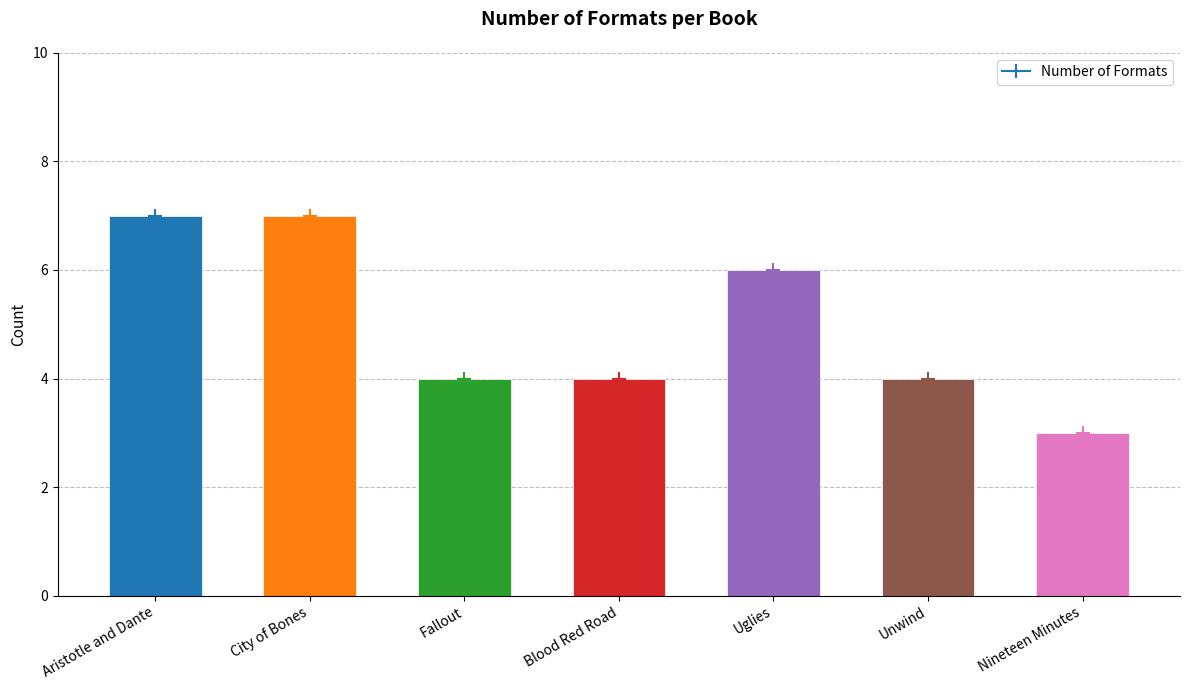

Between Uglies and Fallout, which is larger?

Uglies